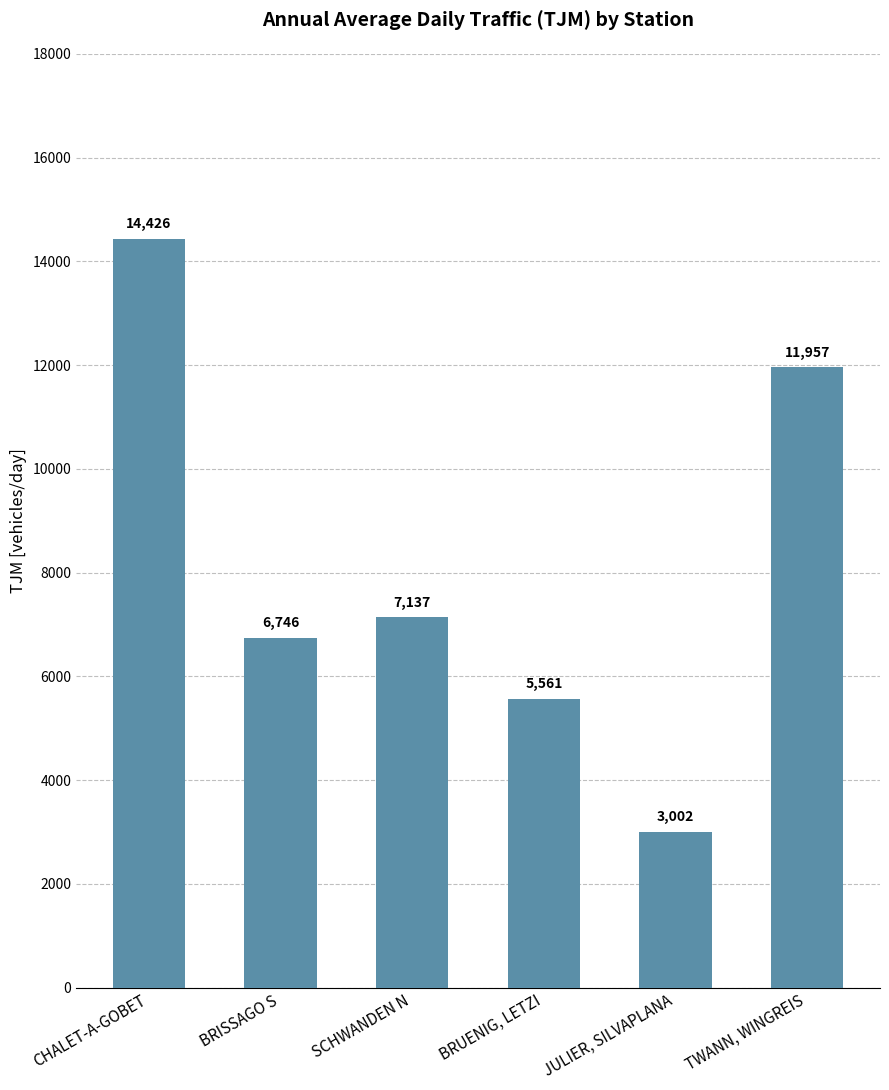

What is the change in value from SCHWANDEN N to JULIER, SILVAPLANA?

-4134.7